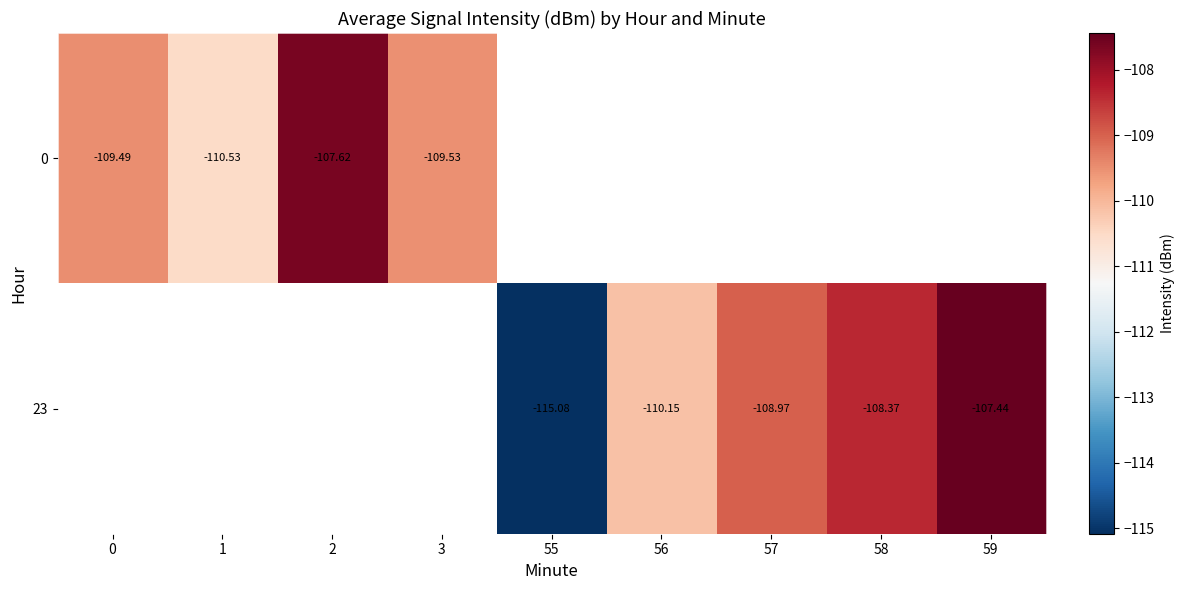

What is the sum of the row_1 values at 55 and 58?

-223.4